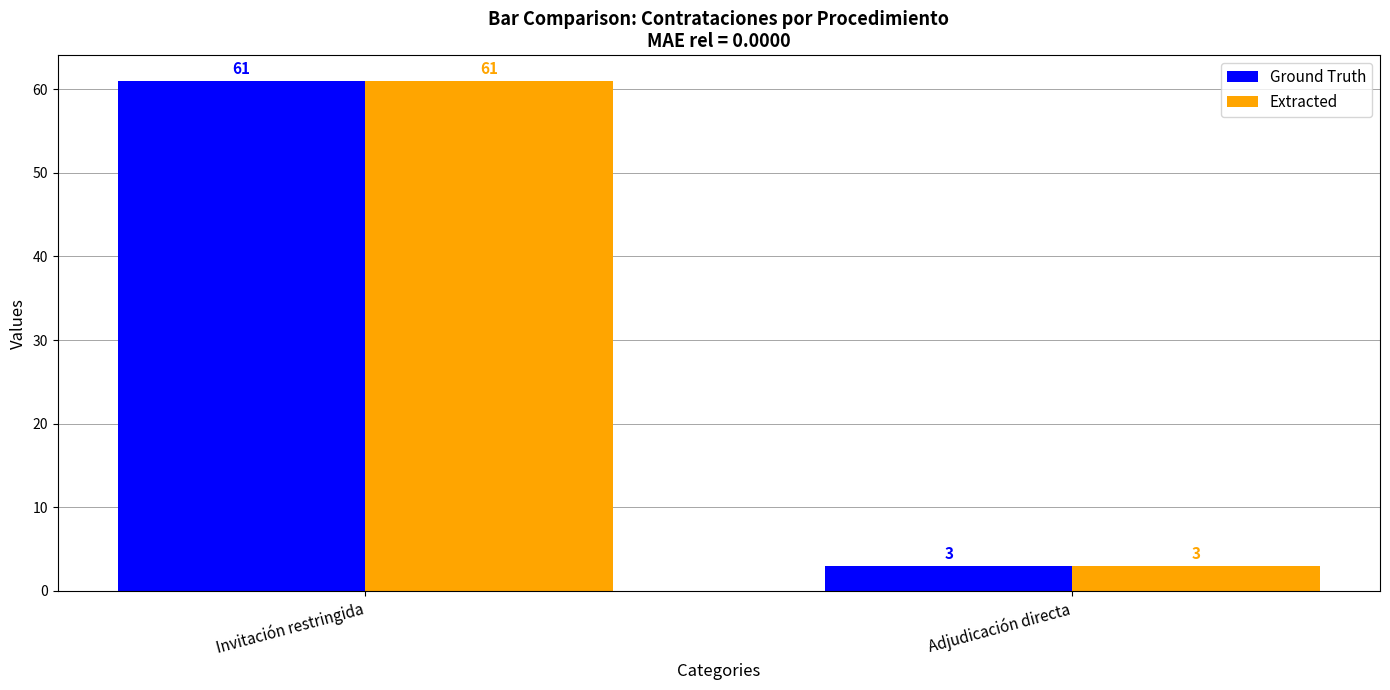

What is the maximum value for Extracted?

61